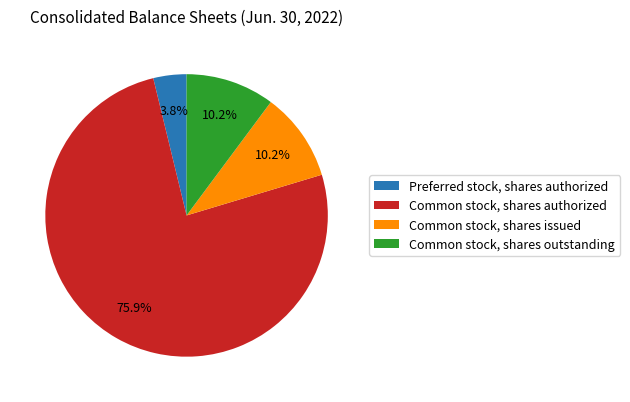

What is the smallest slice in the pie chart?

Preferred stock, shares authorized